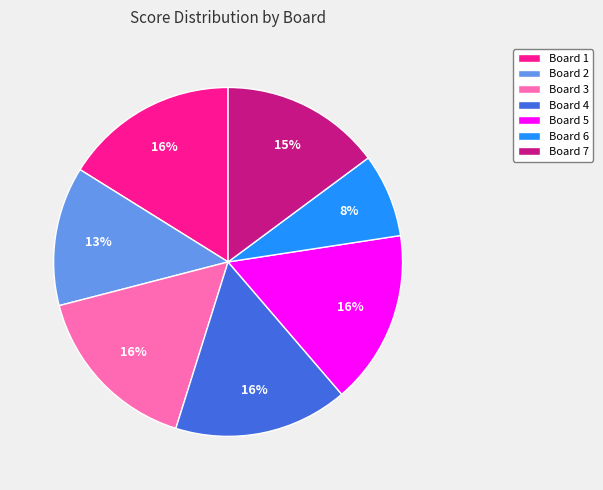

Is it true that Board 5 is 8% of the pie?

False